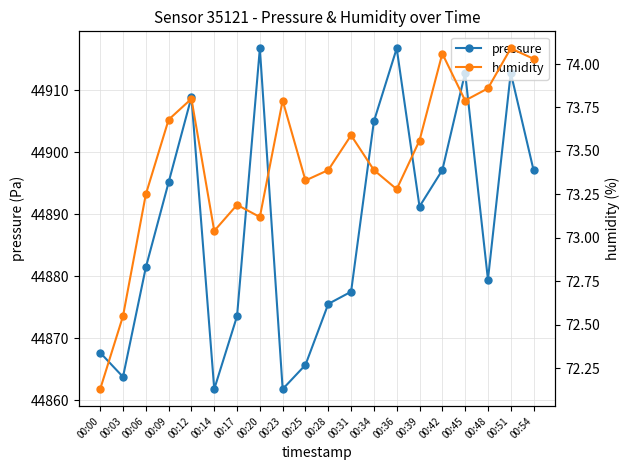

Rank the series by their maximum value, from highest to lowest.

pressure, humidity